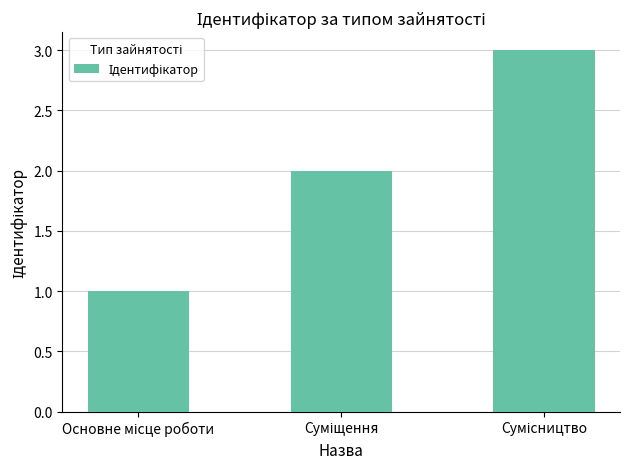

What is the difference between the maximum and minimum values?

2